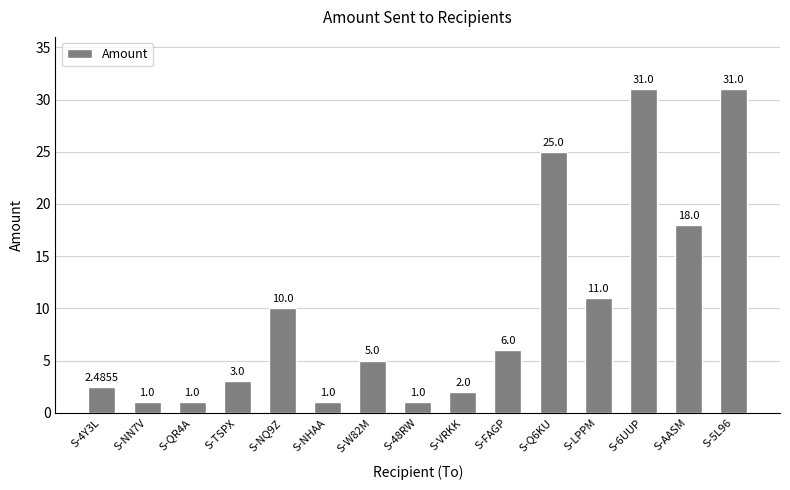

Approximately how many times larger is the value at S-TSPX compared to S-NHAA?

3.0